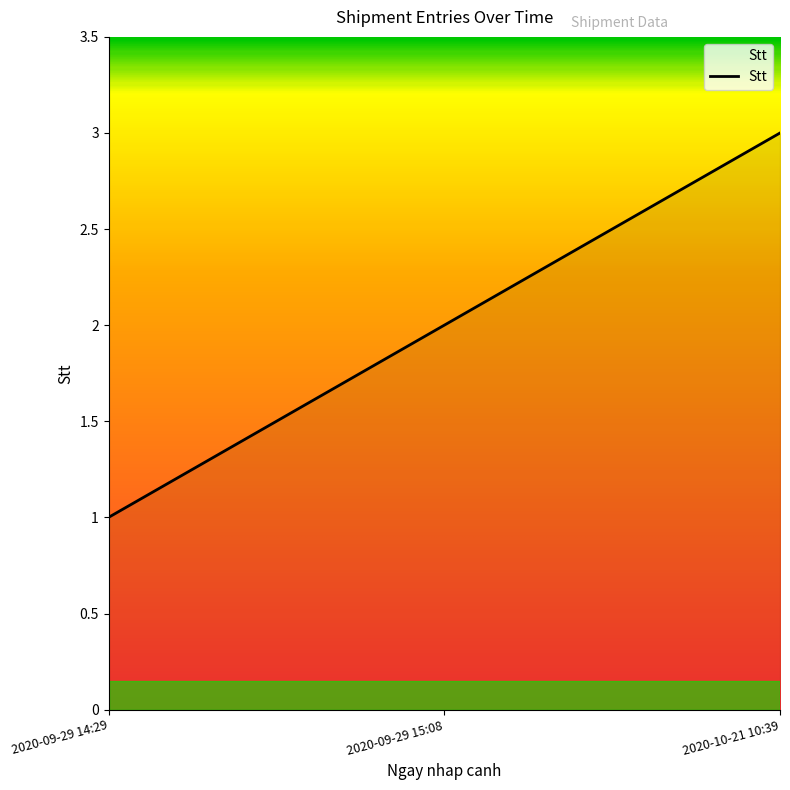

What value does the data have at 2020-10-21 10:39?

3